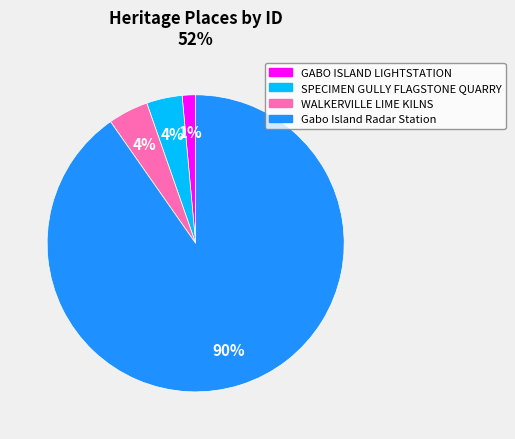

True or false: Gabo Island Radar Station accounts for 90% of the total.

True